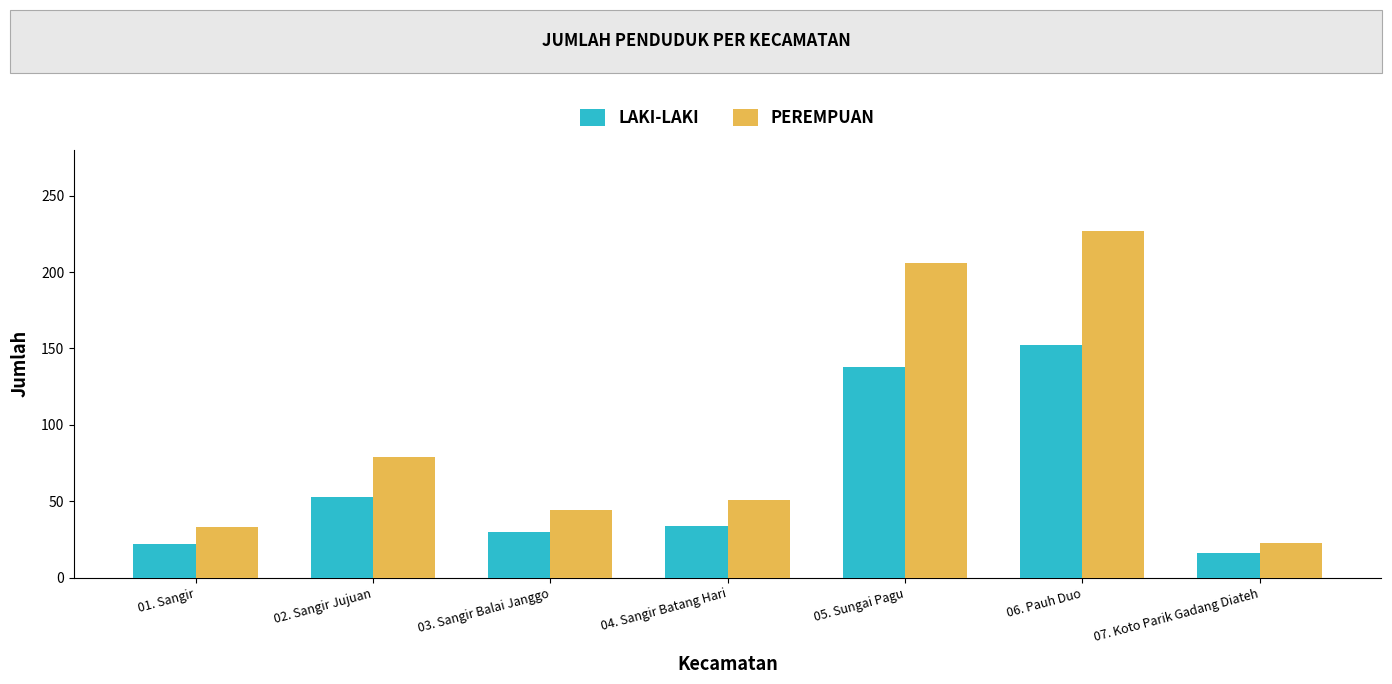

What is the spread (max minus min) of values at 04. Sangir Batang Hari?

17